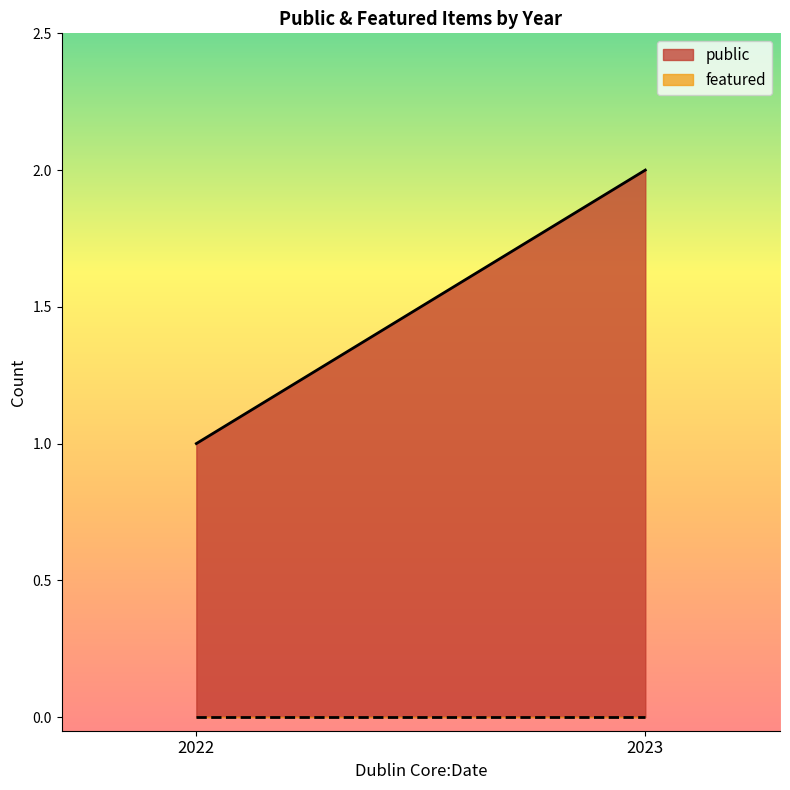

What is the value of the public point at the 1st from the left?

1